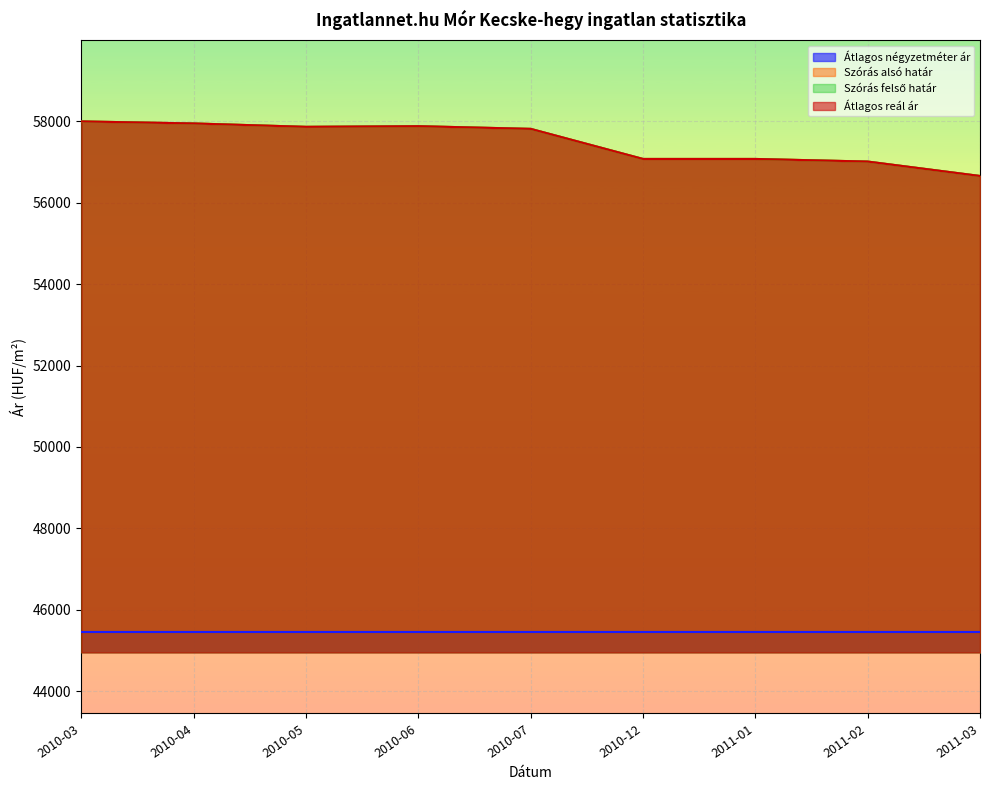

What is the value of the Szórás felső határ point at the 4th from the left?

57880